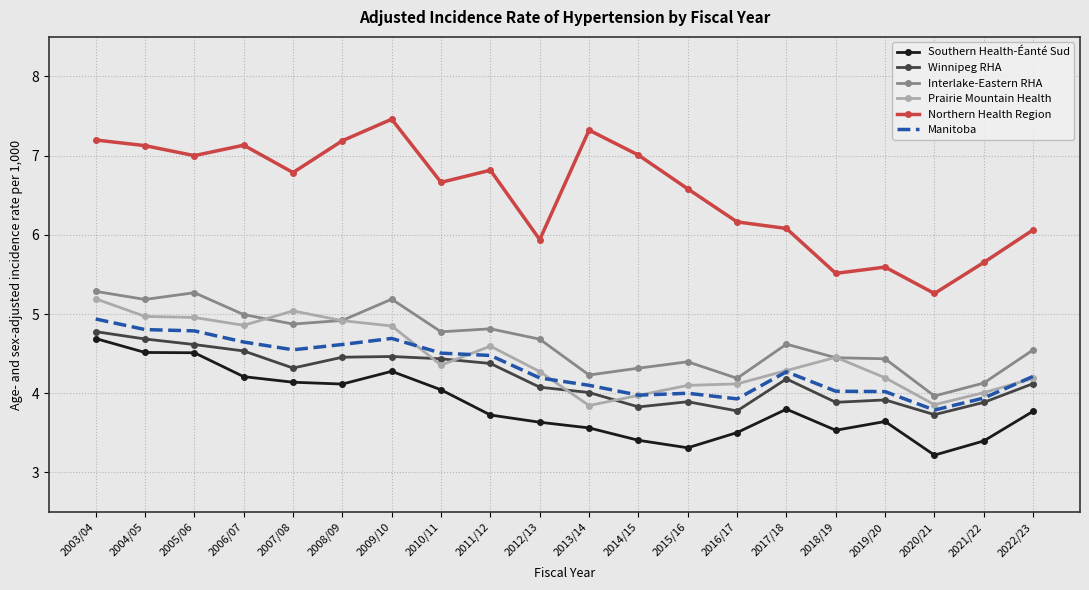

Which series has the widest spread of values?

Northern Health Region